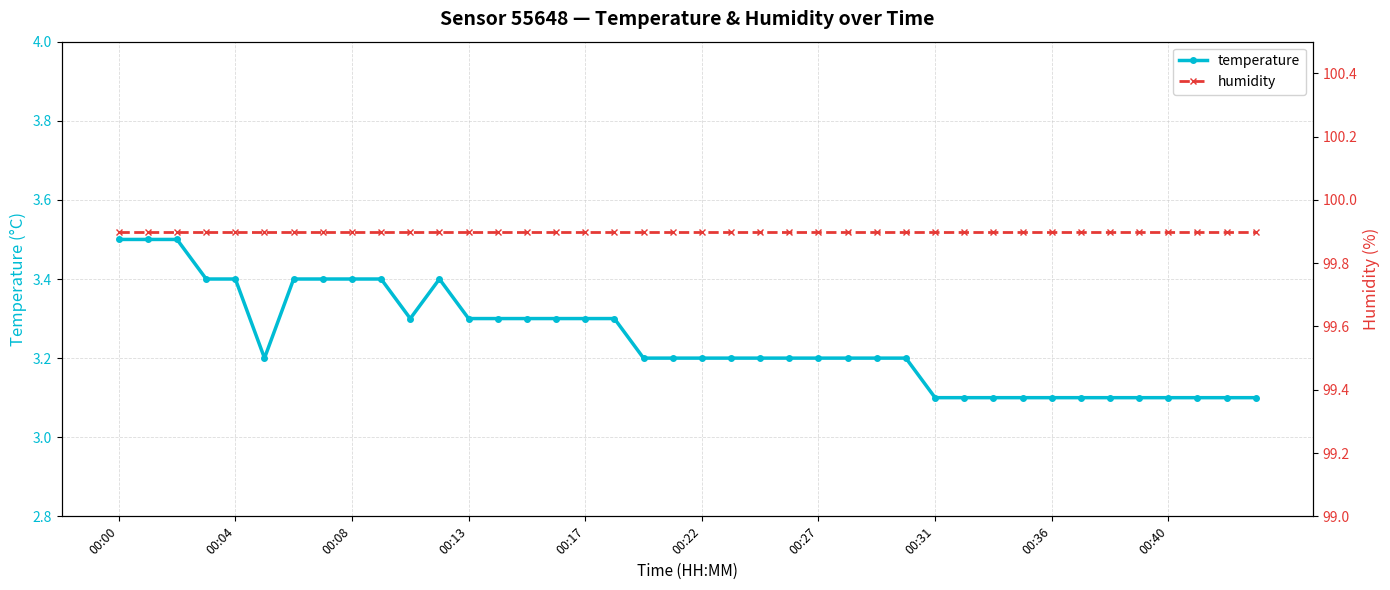

What is the highest value of the temperature series?

3.5